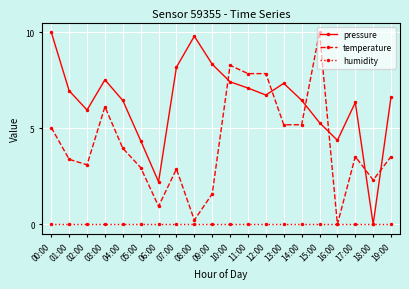

Where is the first local maximum for temperature?

03:00